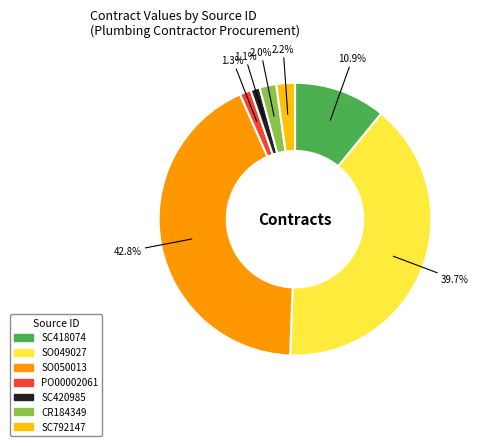

Which category has the biggest portion of the pie?

SO050013